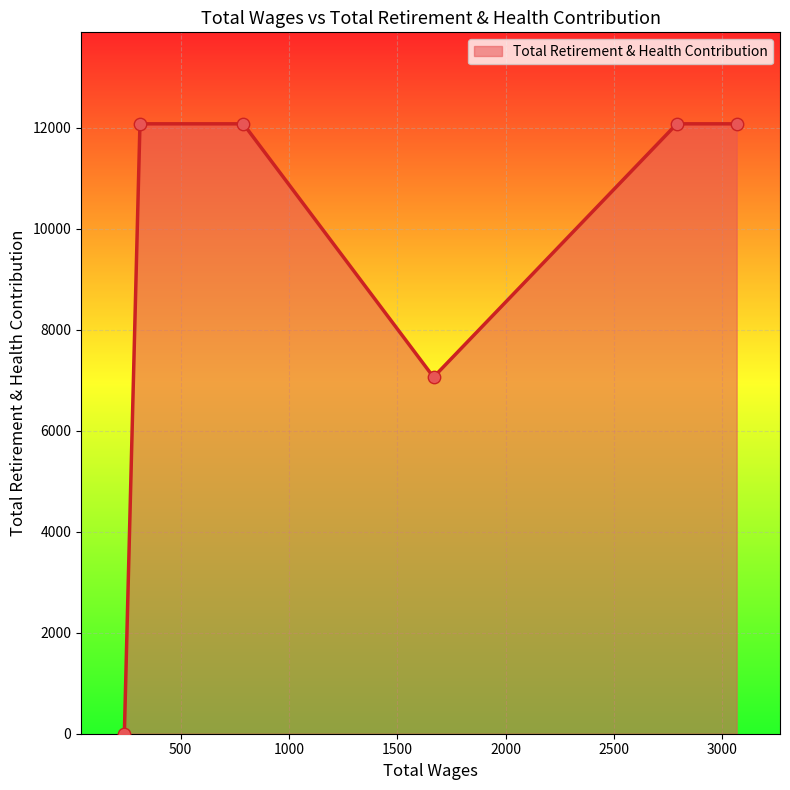

True or false: there are more than 2 points higher than both neighbors.

False